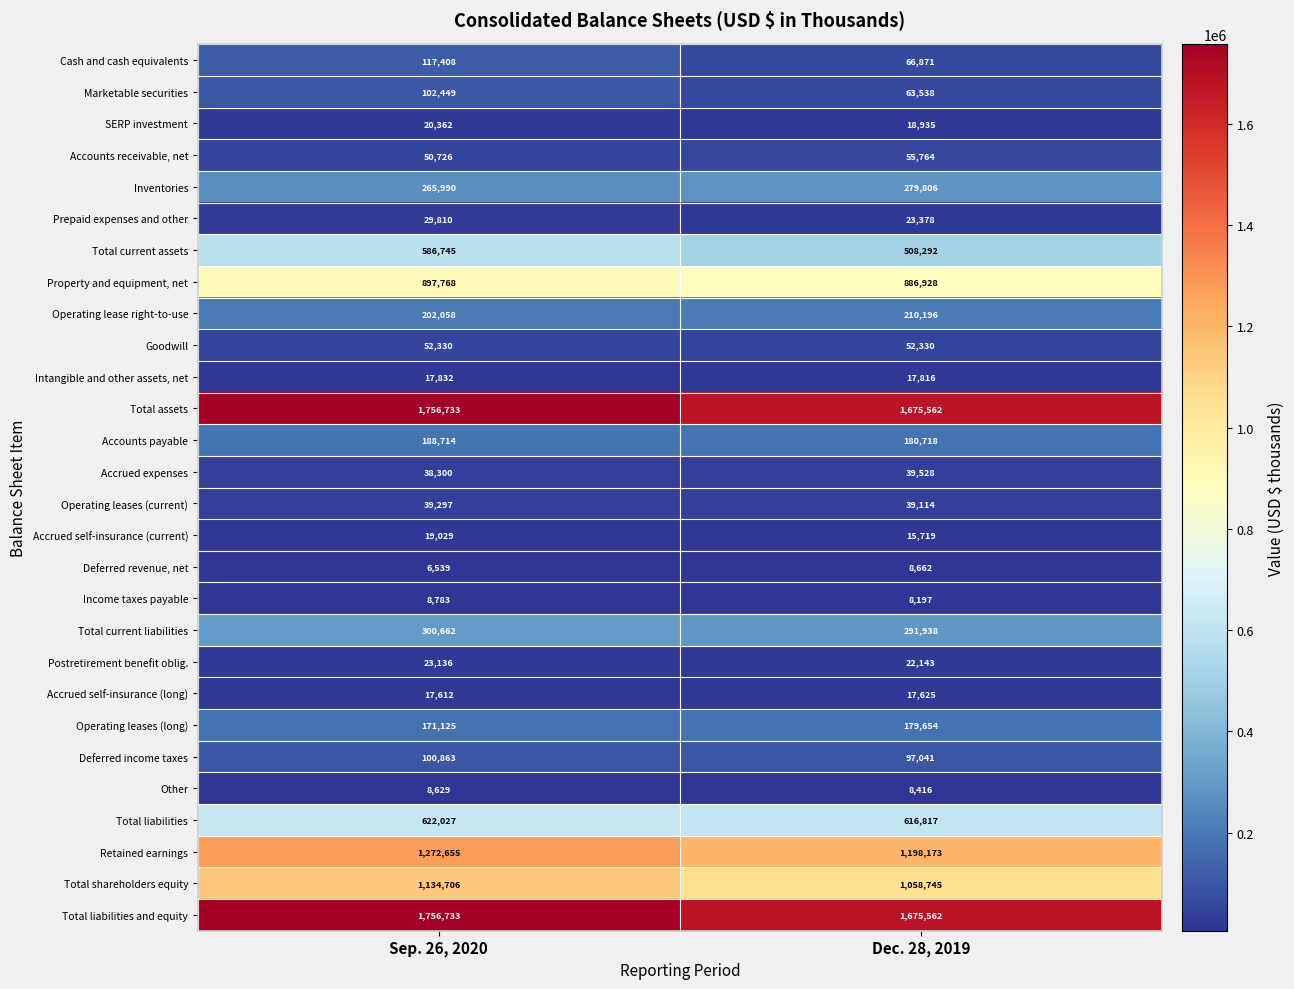

At which category is the sum across all series the highest?

Sep. 26, 2020